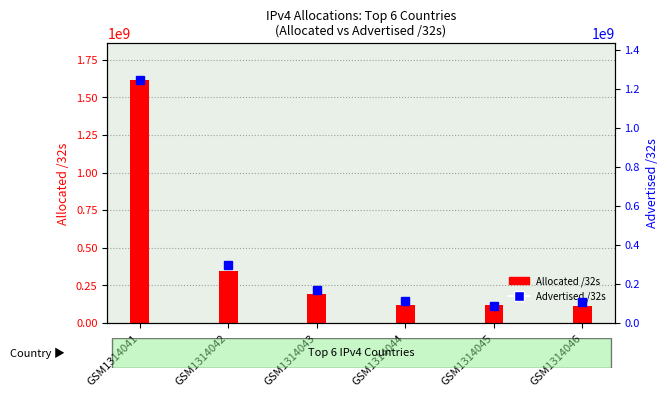

What are all the series names shown in the legend?

Allocated /32s, Advertised /32s